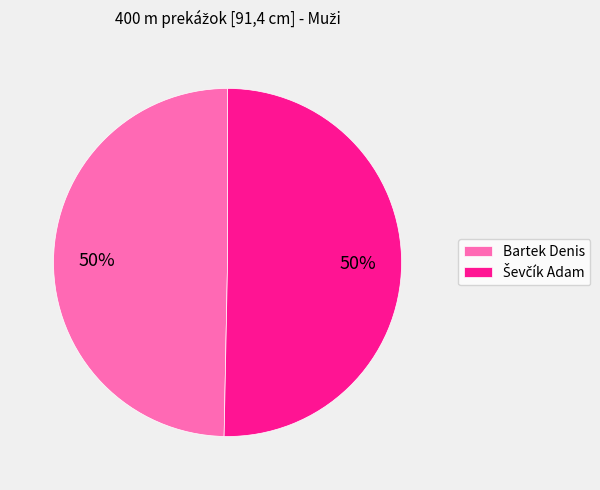

How many slices are in this pie chart?

2